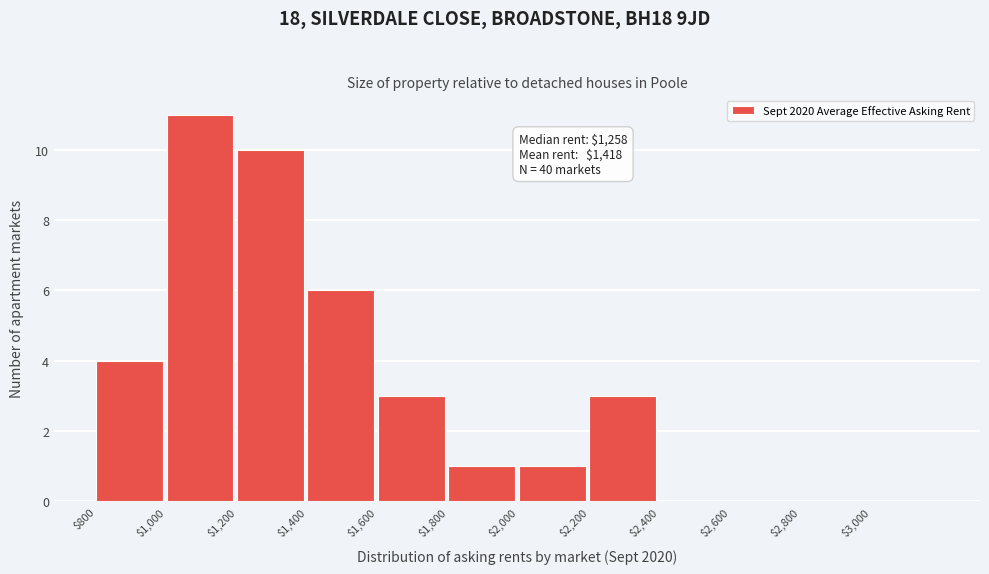

Which range on the x-axis has the tallest bar?

1000 to 1200